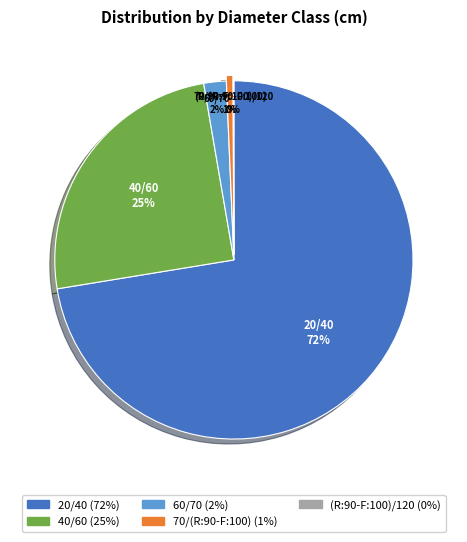

To the nearest percent, what percentage of the pie is 40/60?

25%